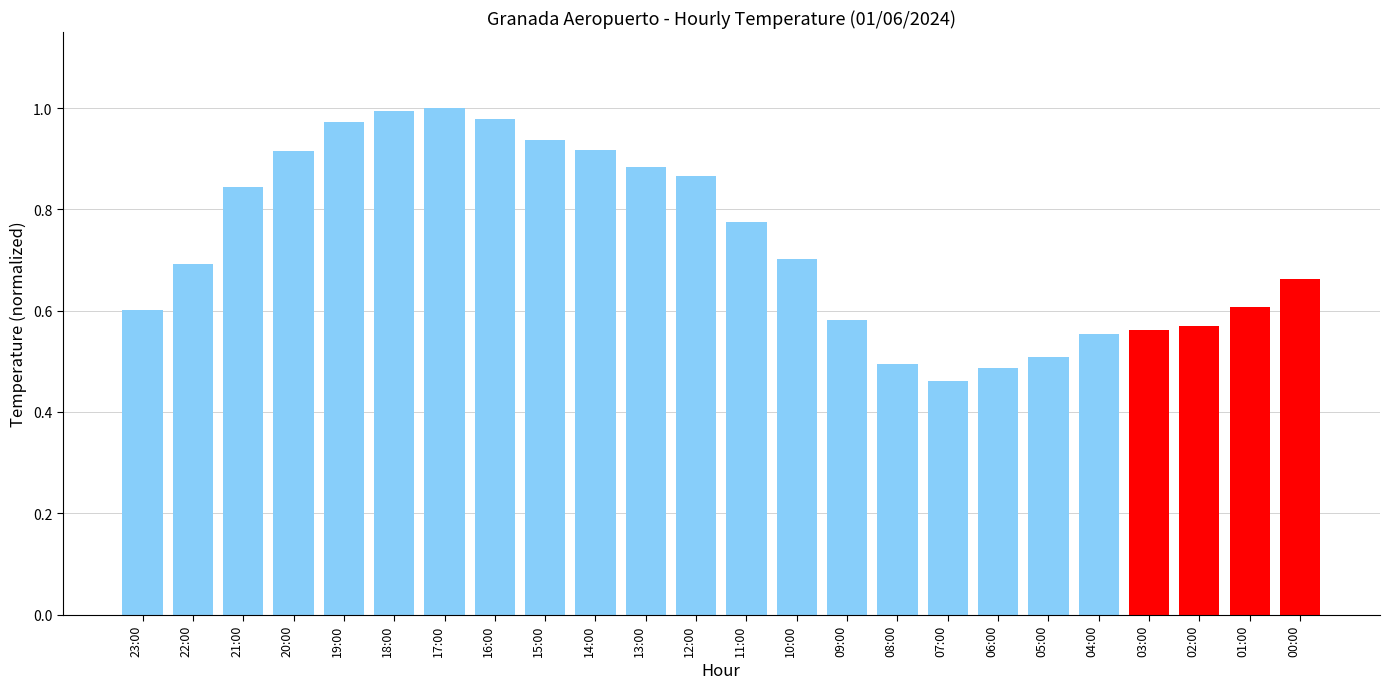

Are the bars horizontal?

No